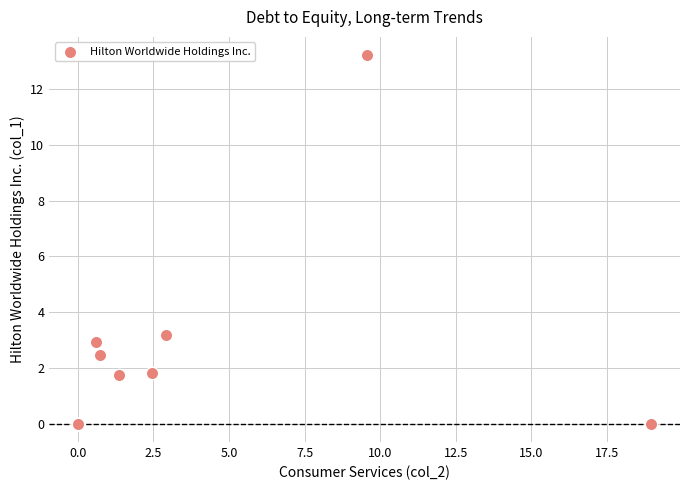

What Y value in the scatter plot is closest to 6?

3.2